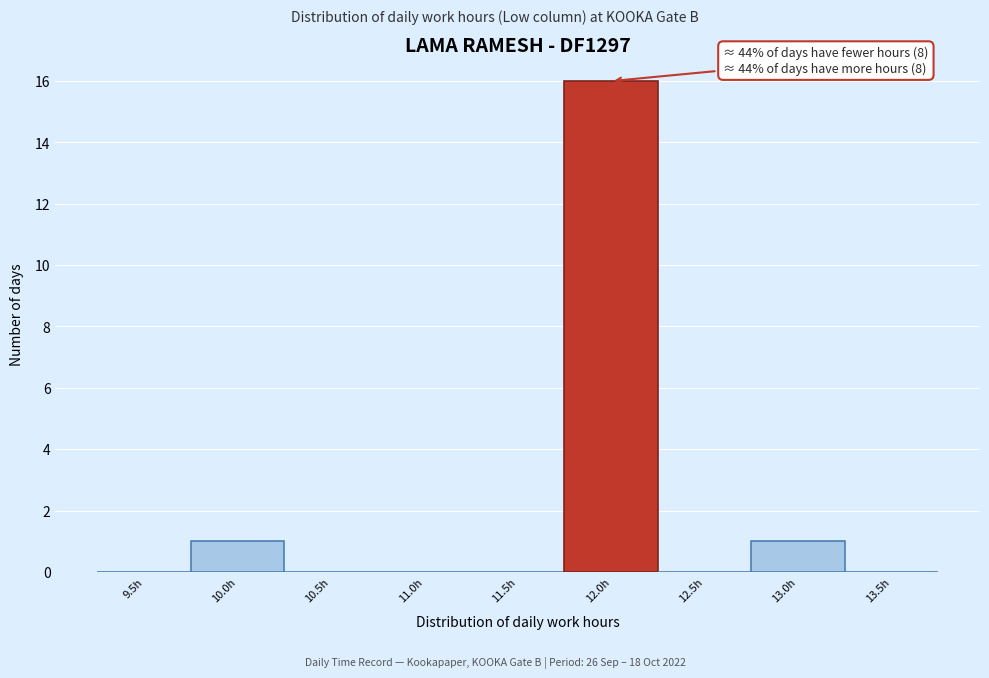

Reading right to left, transcribe all the data shown in this chart.

13.5h=0	13.0h=1	12.5h=0	12.0h=16	11.5h=0	11.0h=0	10.5h=0	10.0h=1	9.5h=0